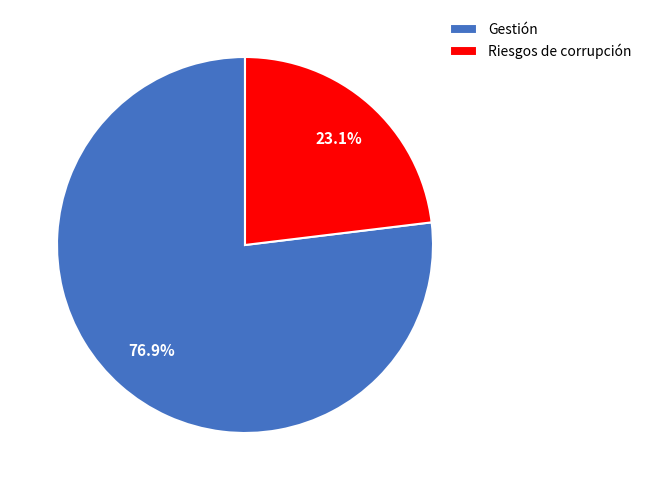

Approximately how many times larger is the value at Gestión compared to Riesgos de corrupción?

3.3